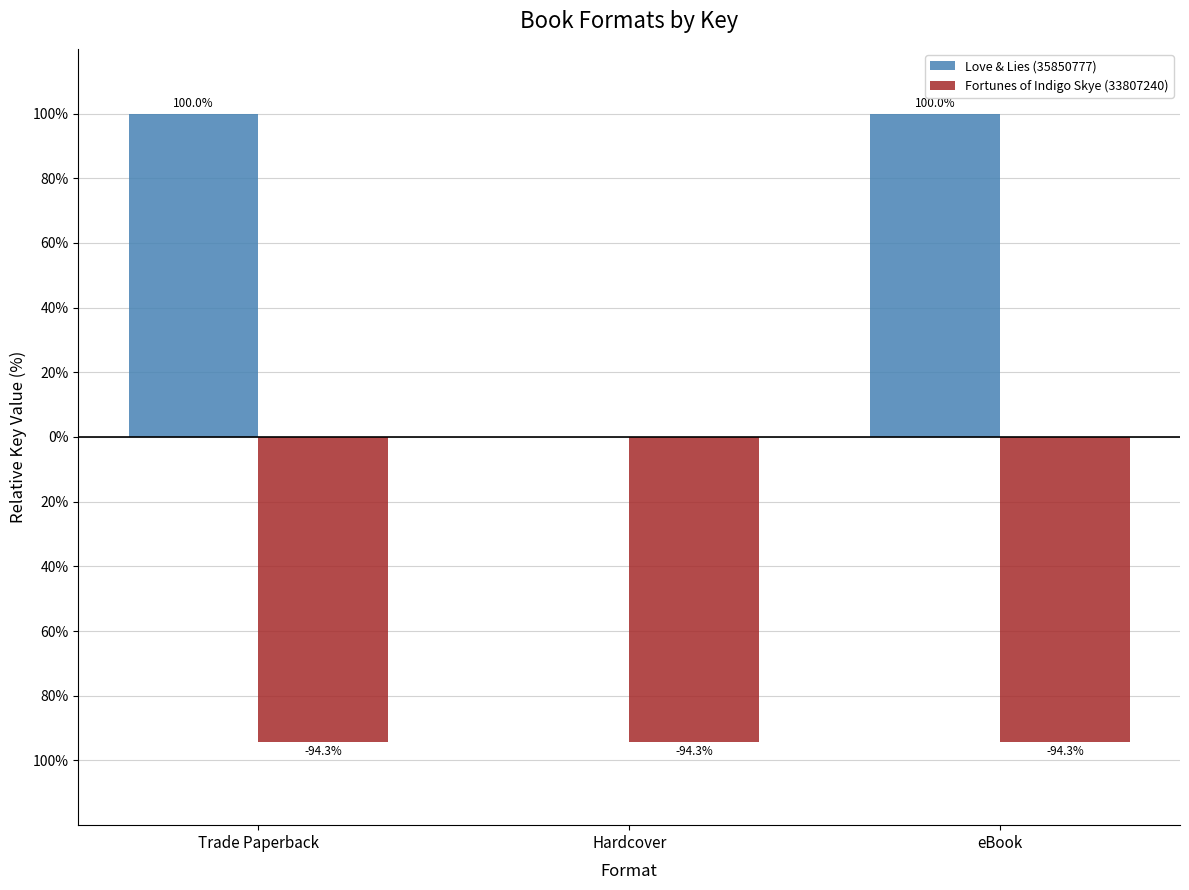

Are the bars horizontal?

No